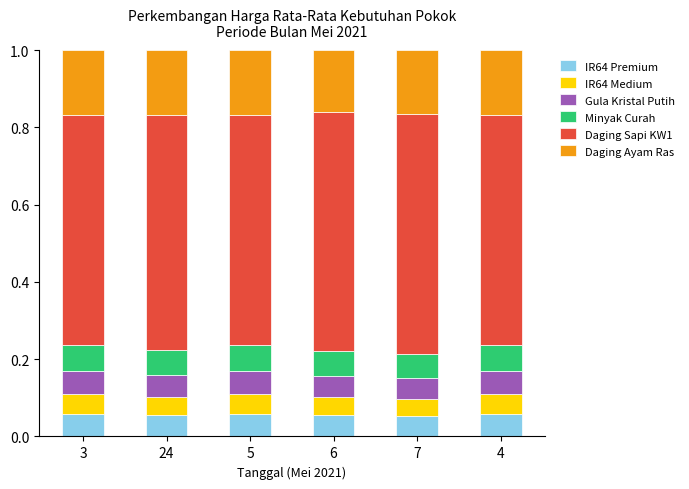

What is the total value across all series at 24?

1.0